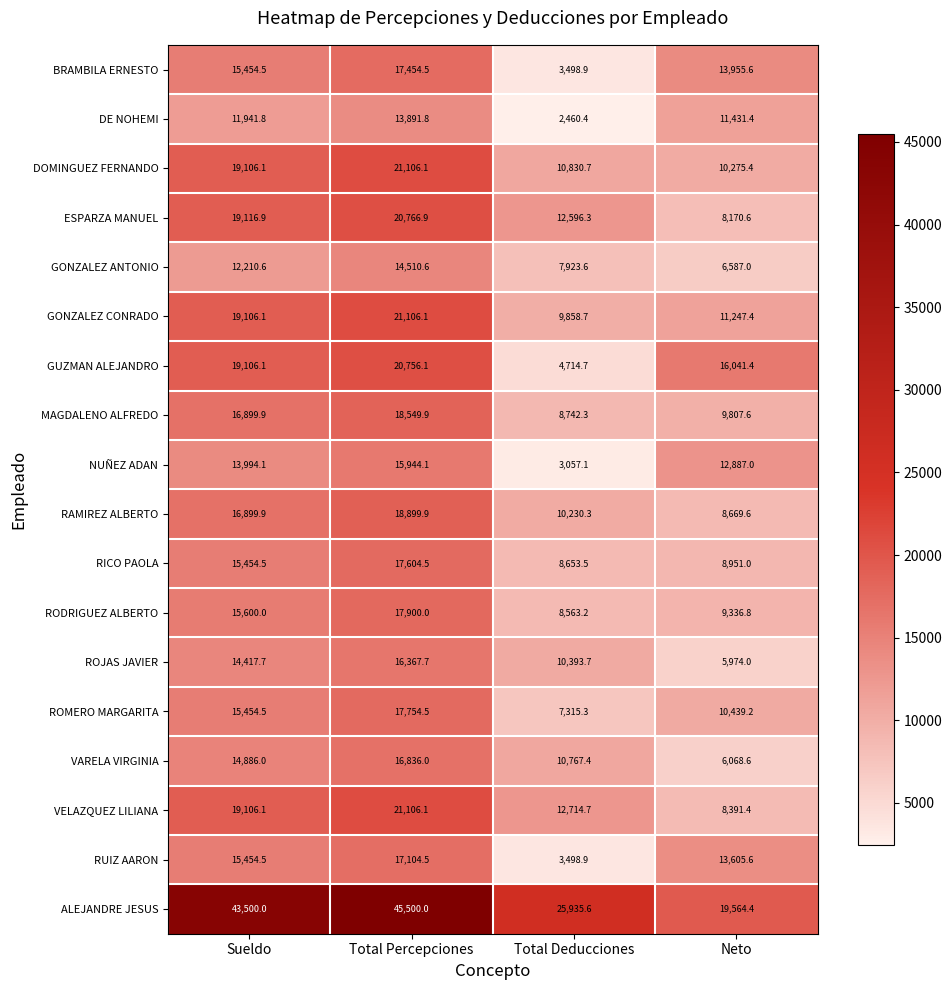

Which series has the largest total across all categories?

ALEJANDRE JESUS